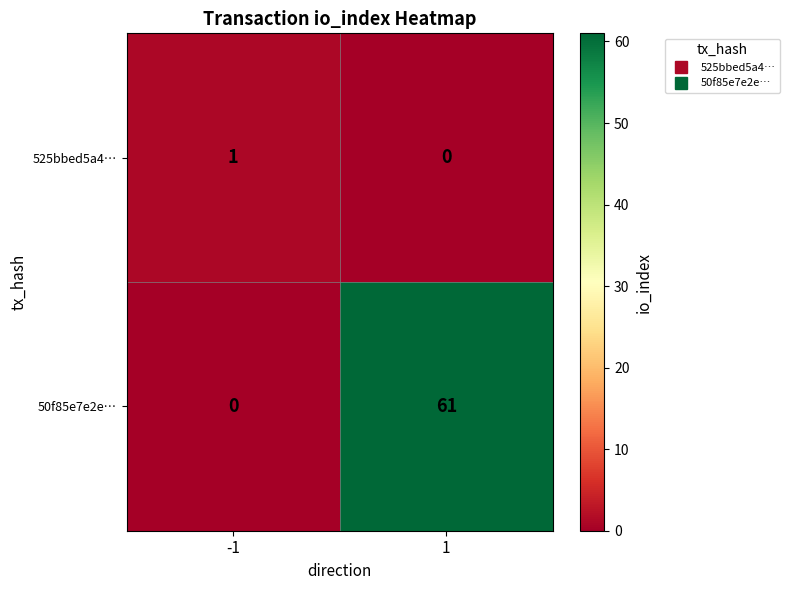

Which series changed the most between -1 and 1?

50f85e7e2e…